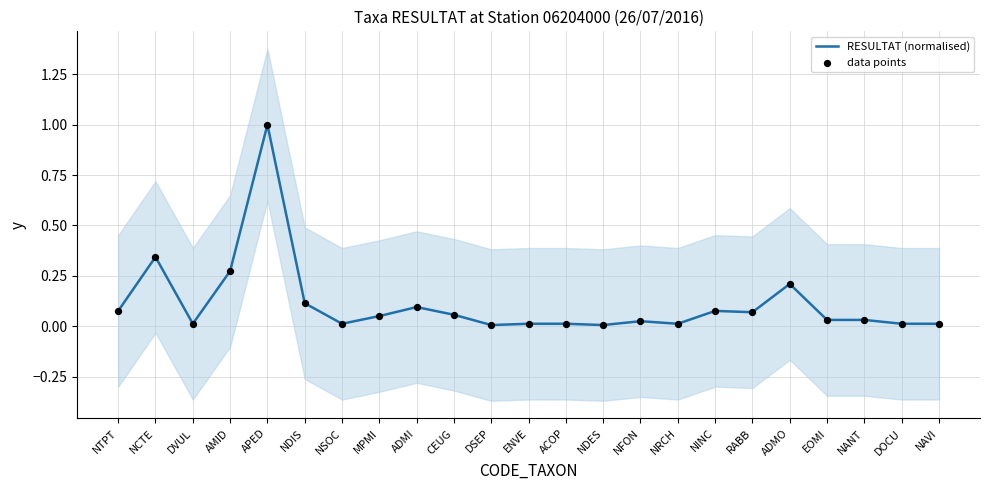

What are all the series names shown in the legend?

RESULTAT (normalised), data points